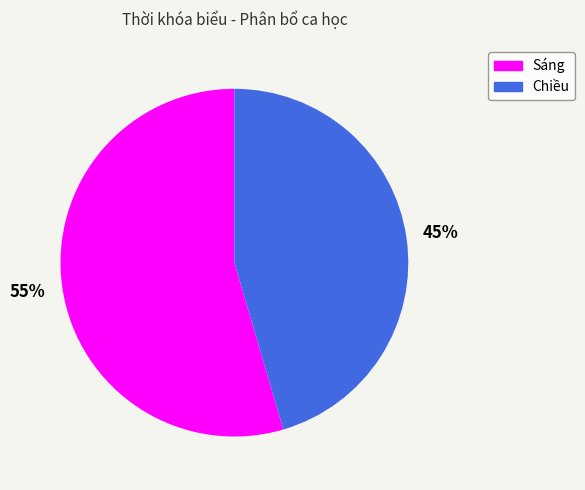

Approximately how many times larger is the value at Sáng compared to Chiều?

1.2